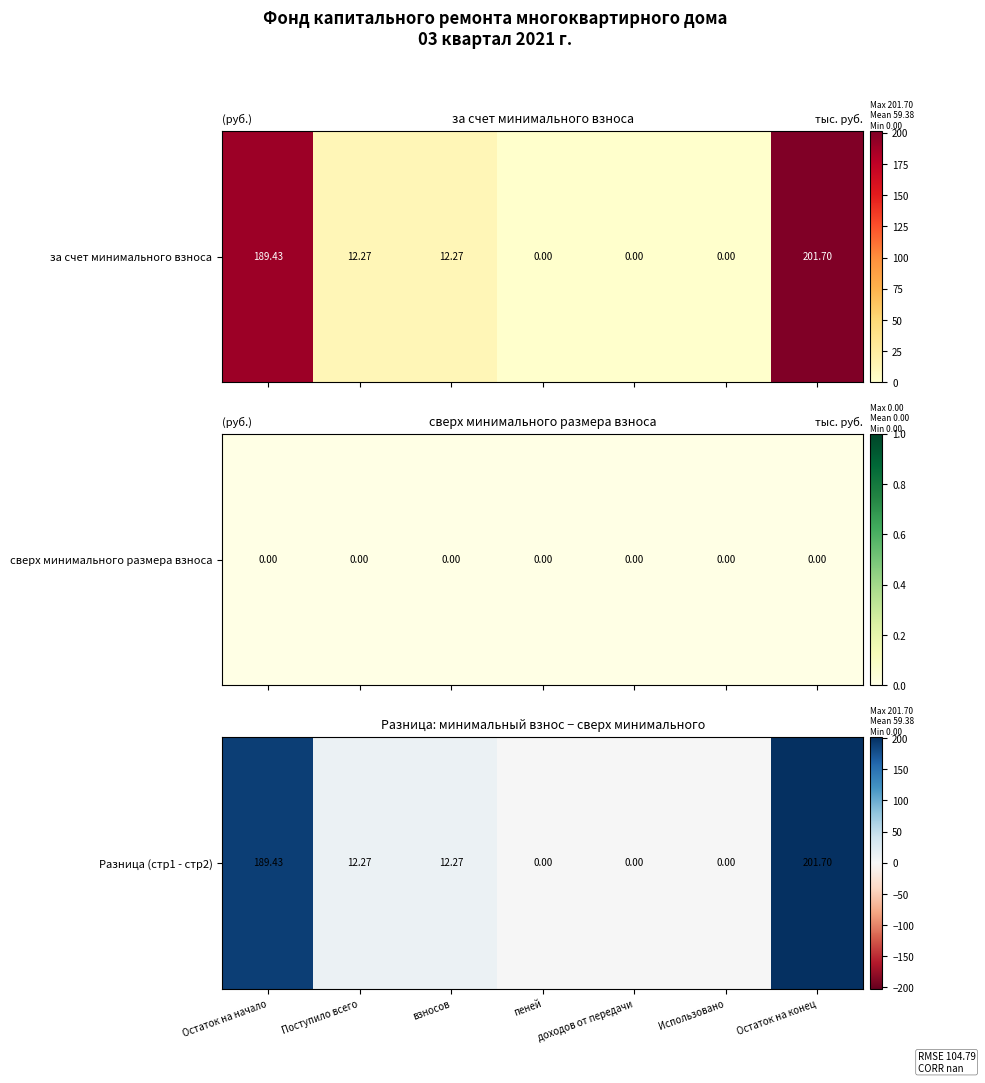

What is the sum of all values?

415.7